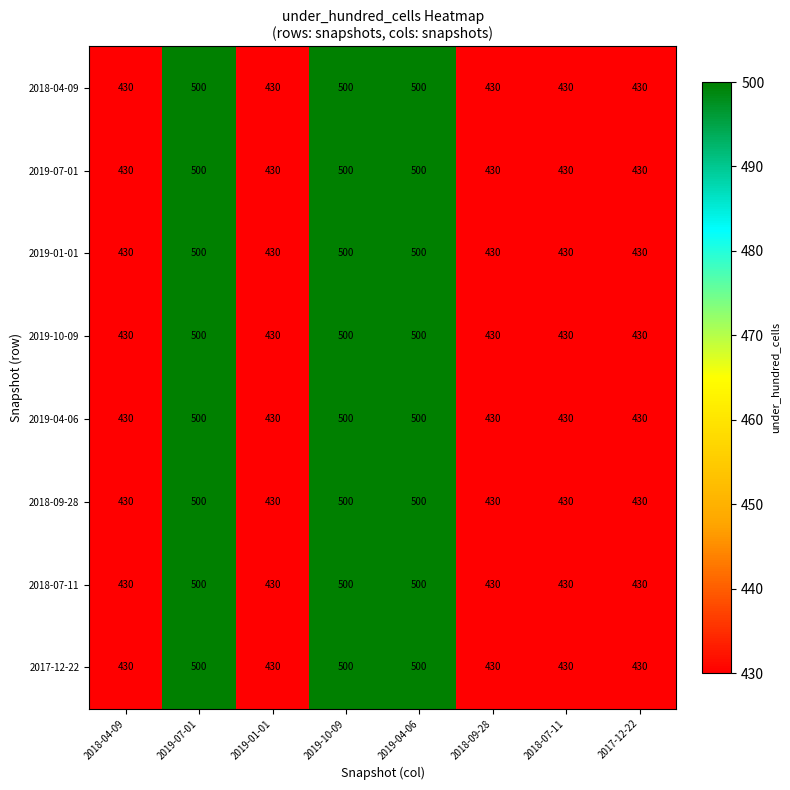

What is the highest value of the 2018-09-28 series?

500